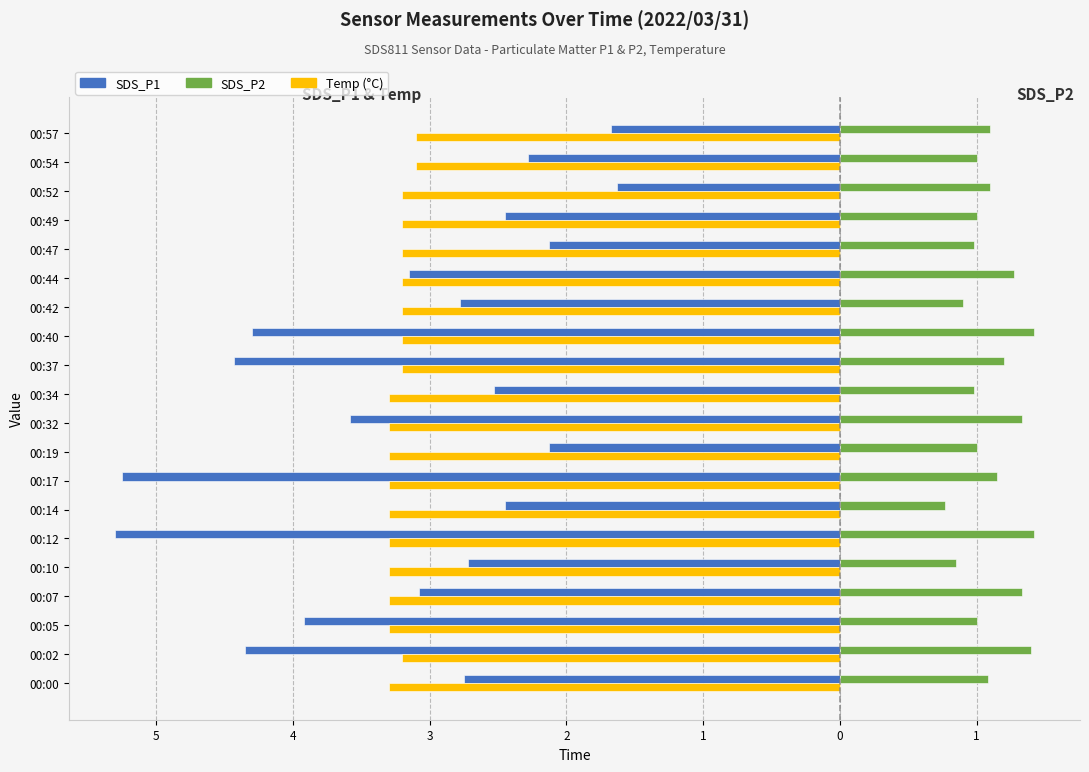

What is the label of the 1st bar from the right?

19